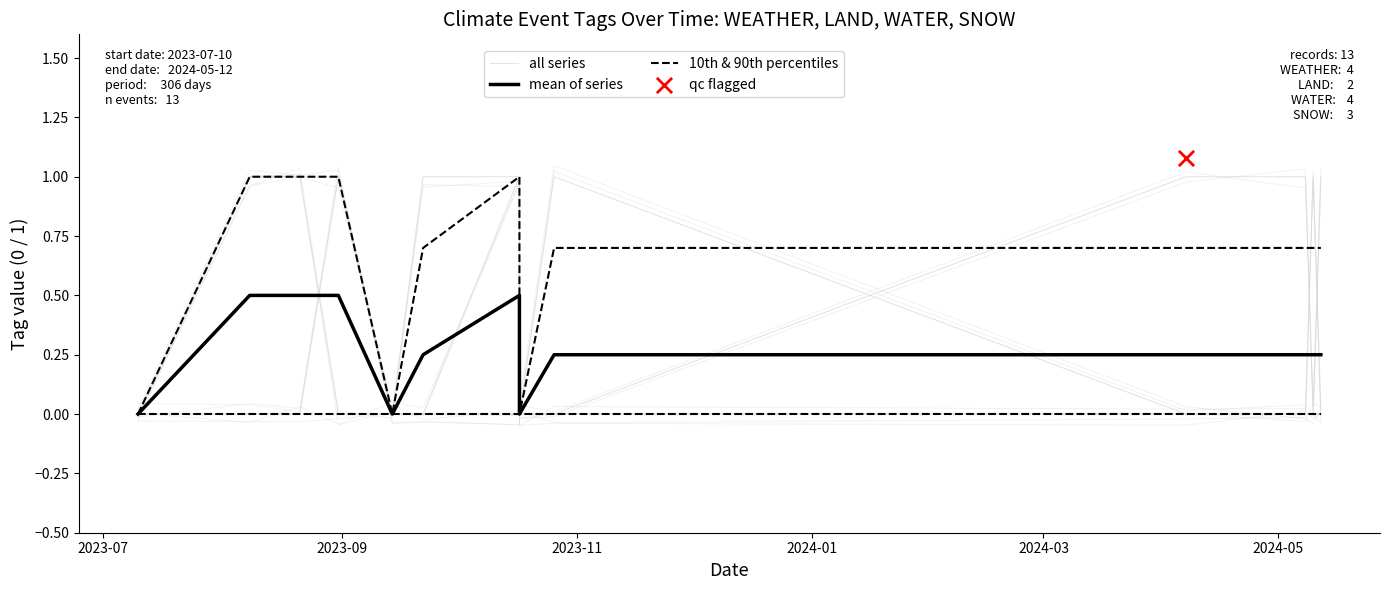

Is the value of 10th & 90th percentiles at 9 greater than the value of all series at 2023-09?

No